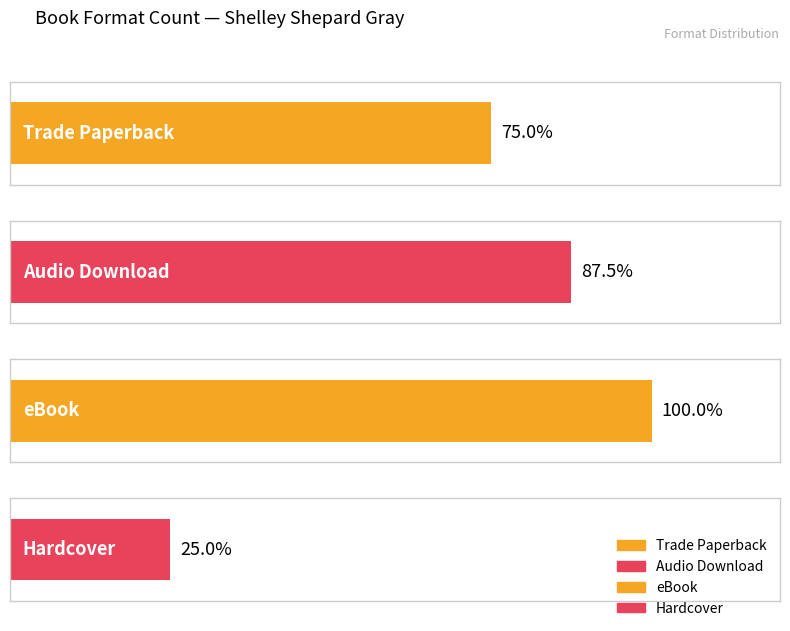

The value at Hardcover is 3. True or false?

False